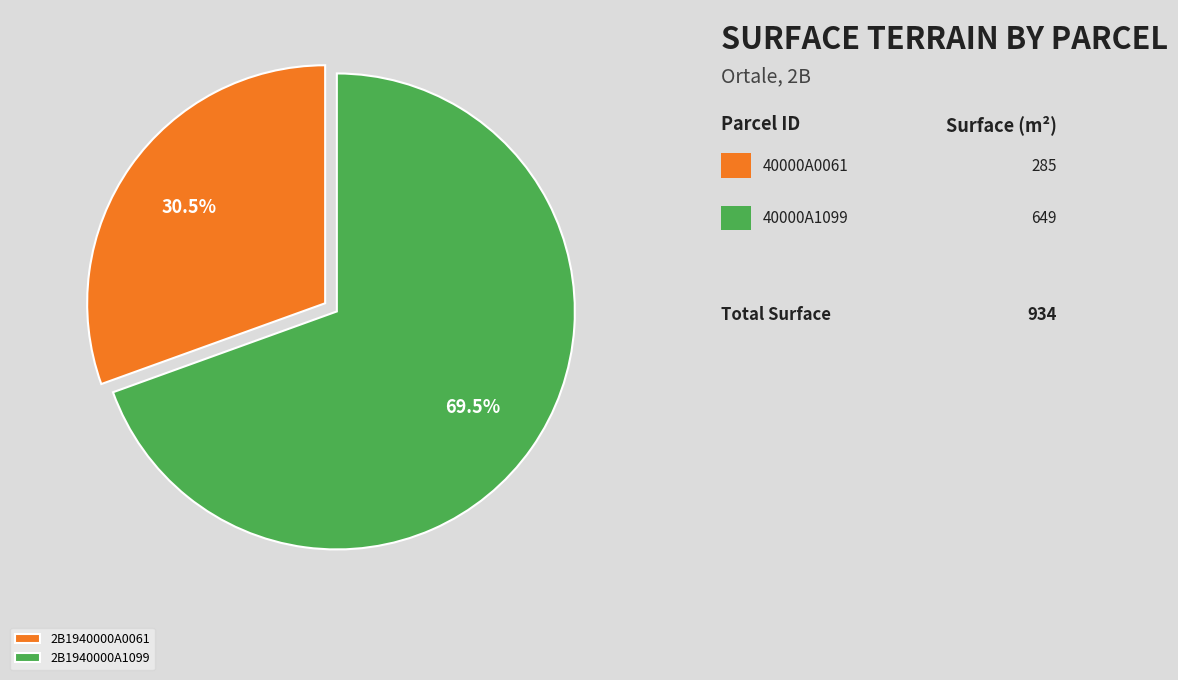

Which slice is the smallest?

2B1940000A0061